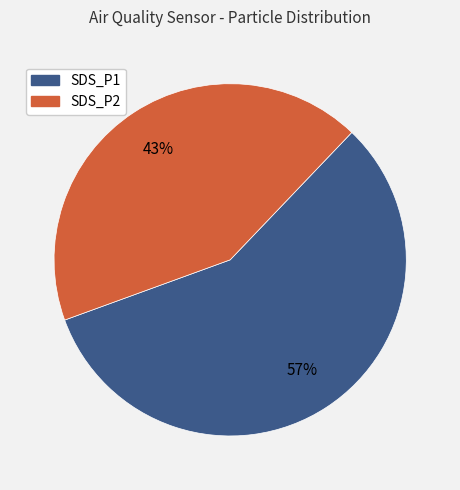

To the nearest percent, what portion does SDS_P1 represent?

57%